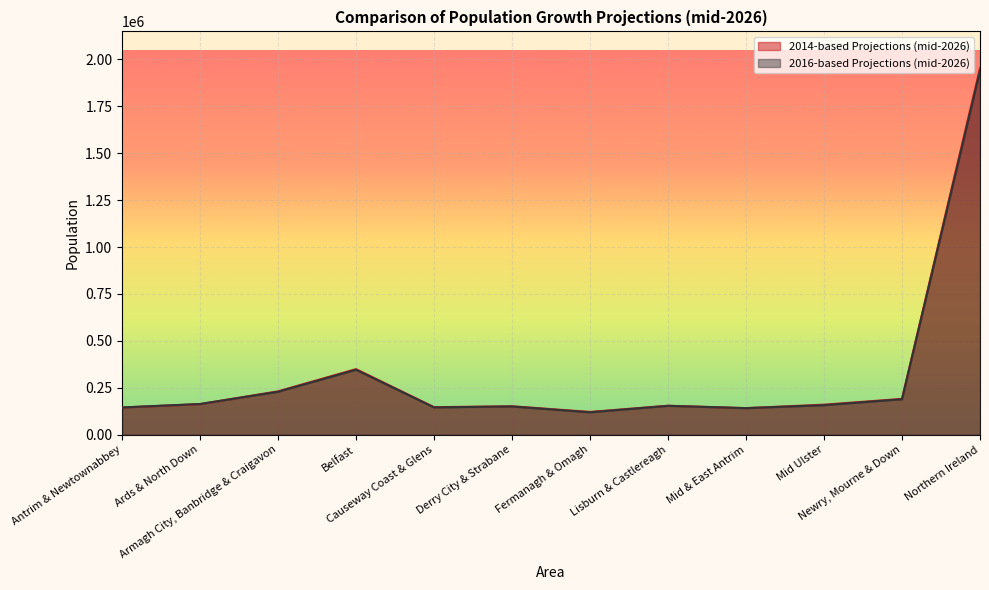

How many data points in 2016-based Projections (mid-2026) are above 157200?

5